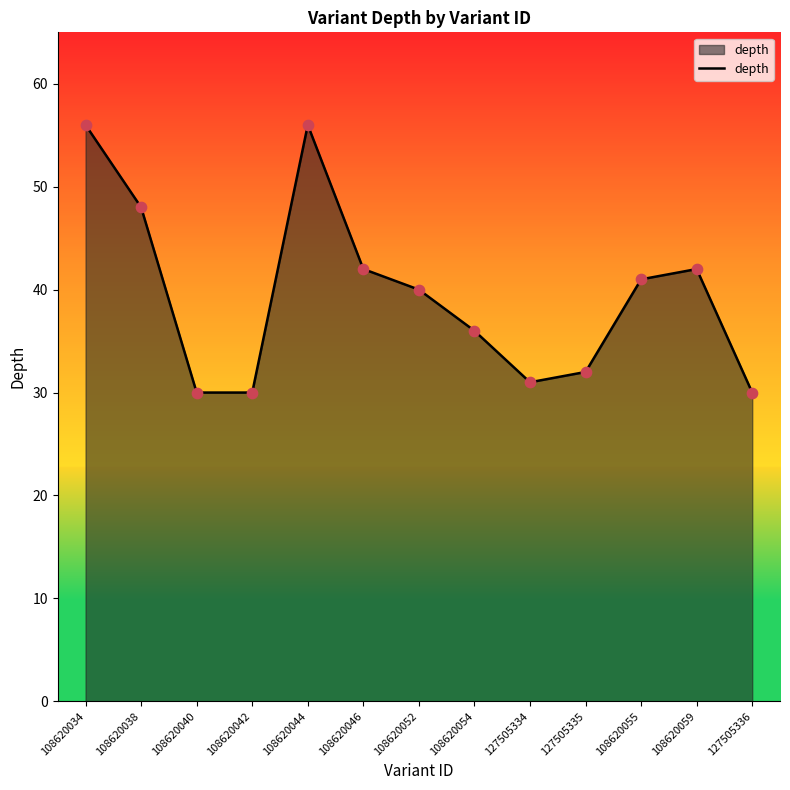

What is the ratio of the value at 108620052 to the value at 108620059?

1.0